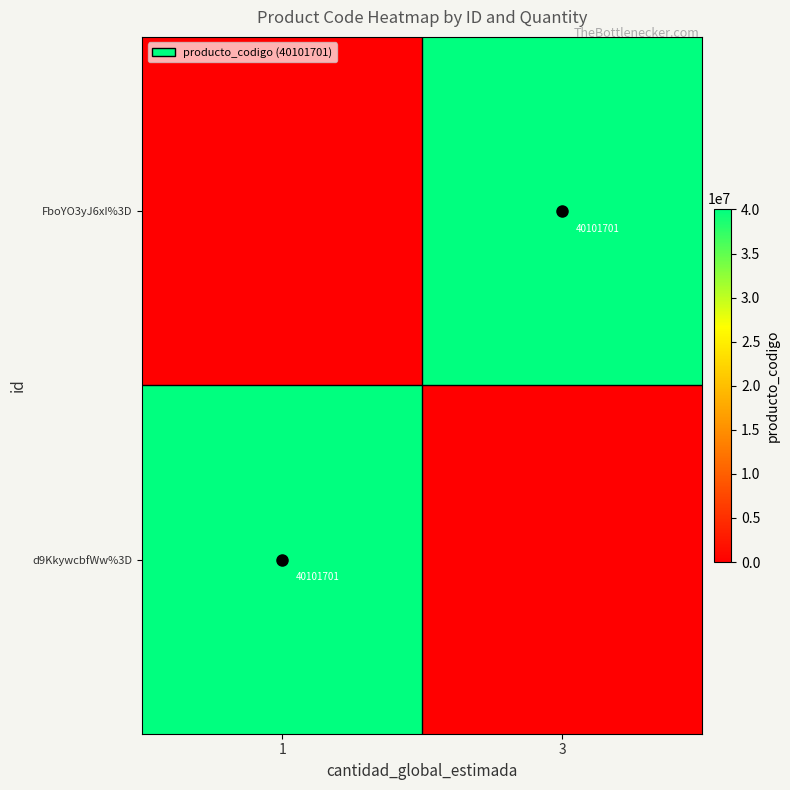

The FboYO3yJ6xI%3D series shows 57236935 at 3. True or false?

False